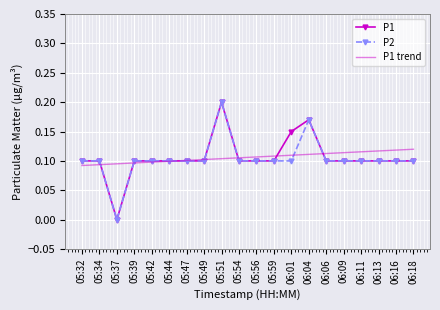

What are all the series names shown in the legend?

P1, P2, P1 trend